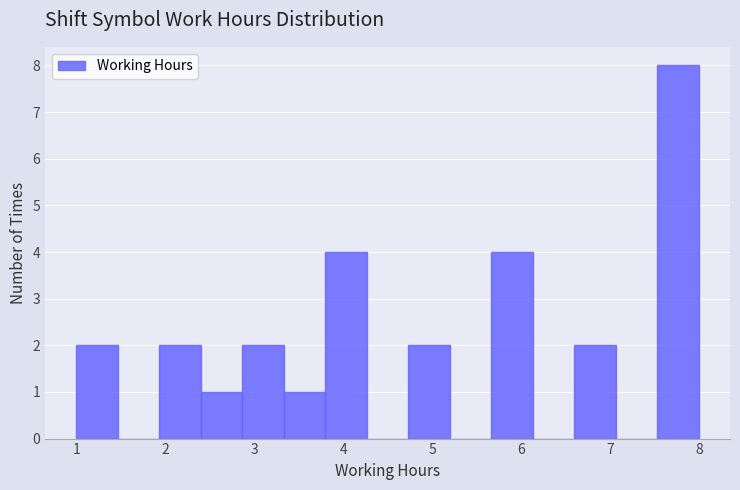

Reading left to right, list every bar in this chart as the range it spans on the x-axis followed by its height. Neither the bar edges nor the heights are printed on the chart, so give them approximately, as read against the axes.

1.0 to 1.5: 2
1.5 to 1.9: 0
1.9 to 2.4: 2
2.4 to 2.9: 1
2.9 to 3.3: 2
3.3 to 3.8: 1
3.8 to 4.3: 4
4.3 to 4.7: 0
4.7 to 5.2: 2
5.2 to 5.7: 0
5.7 to 6.1: 4
6.1 to 6.6: 0
6.6 to 7.1: 2
7.1 to 7.5: 0
7.5 to 8.0: 8